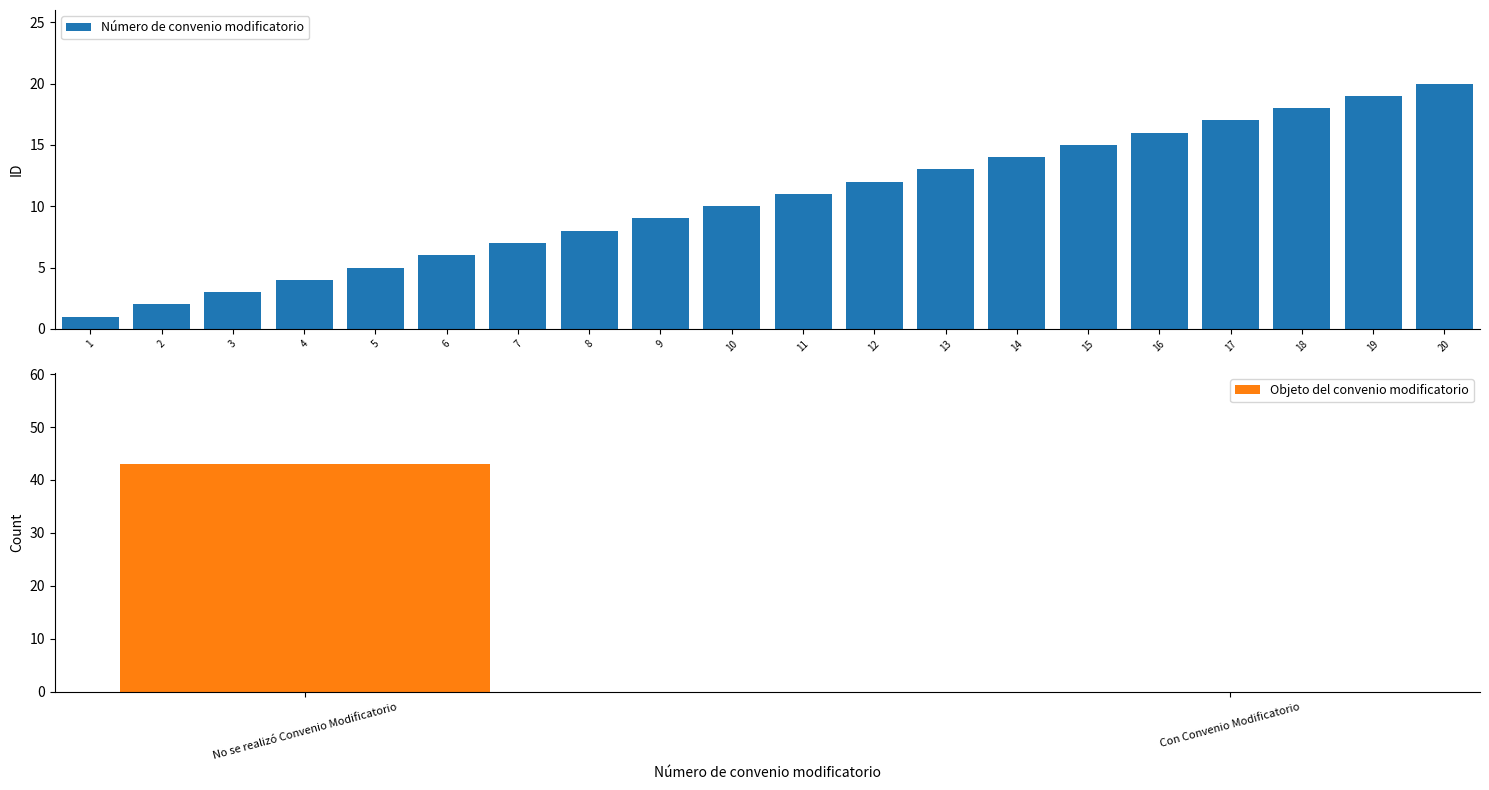

What value does the data have at 15, to the nearest 5?

15